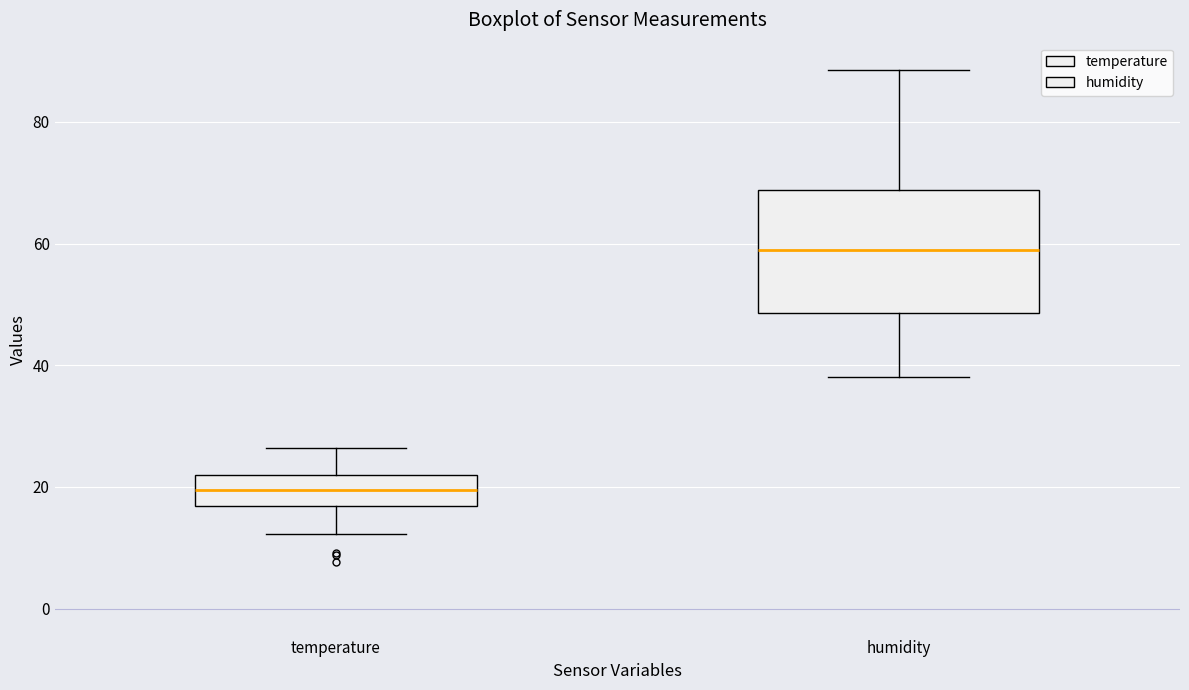

Comparing the boxes themselves (not the whiskers), which one is the tallest?

humidity